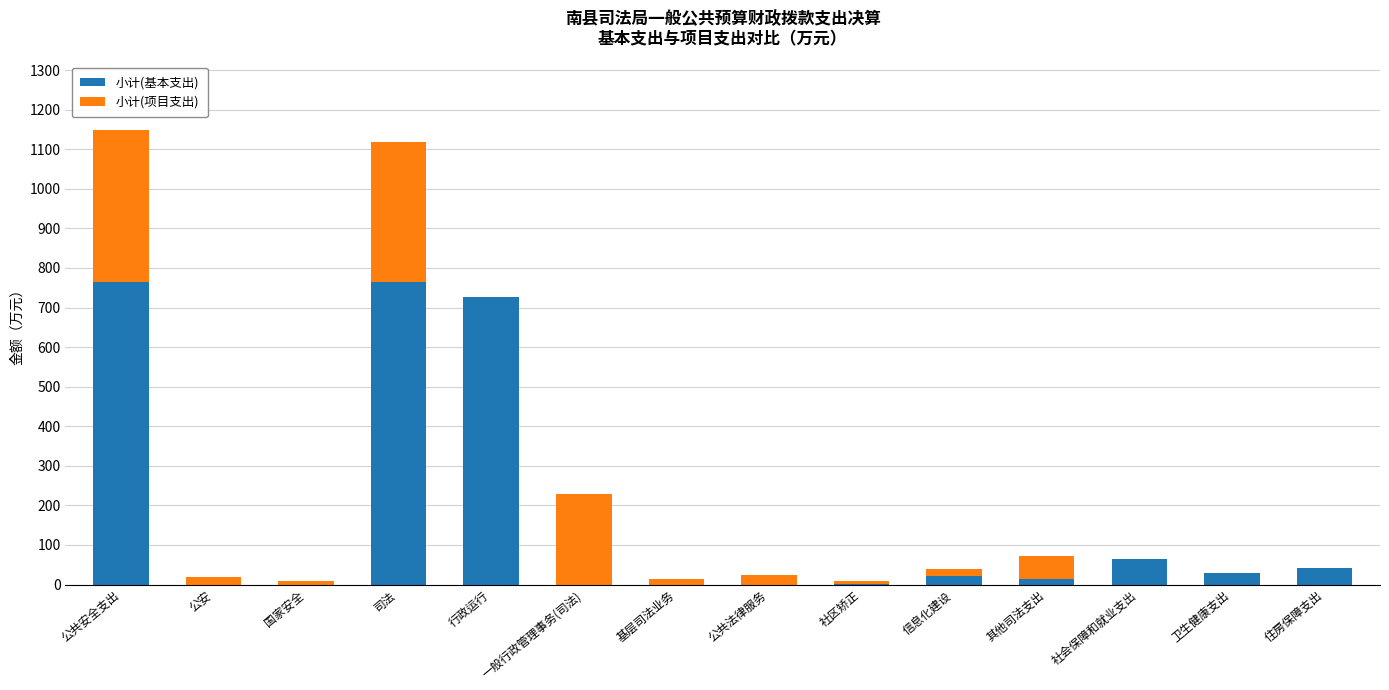

At which label does 小计(基本支出) first exceed 21?

公共安全支出